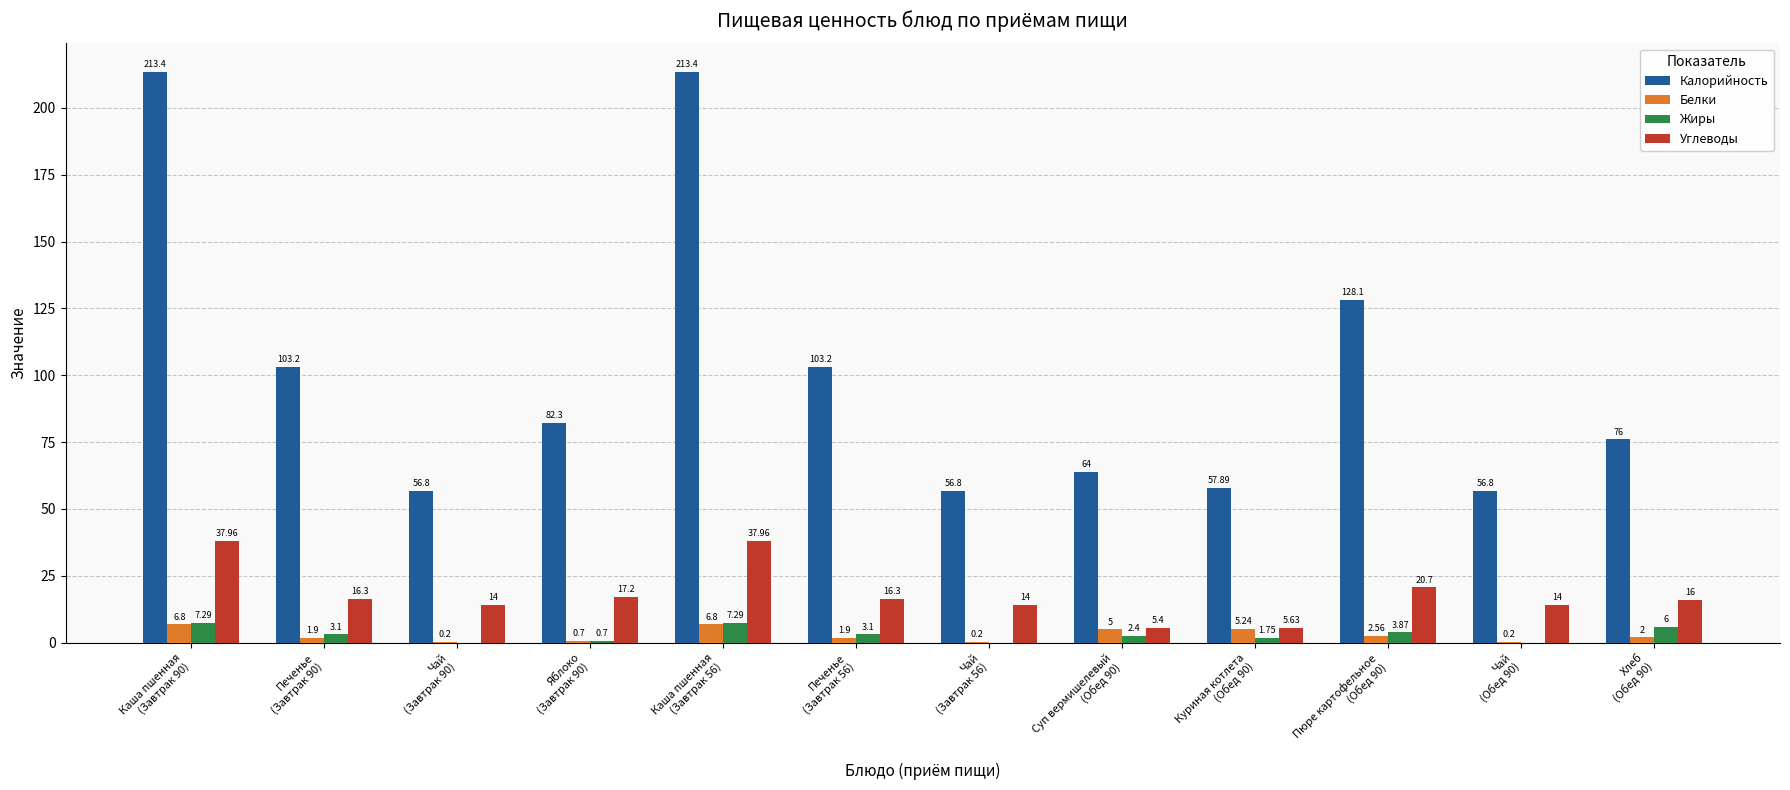

Which series has the largest total across all categories?

Калорийность